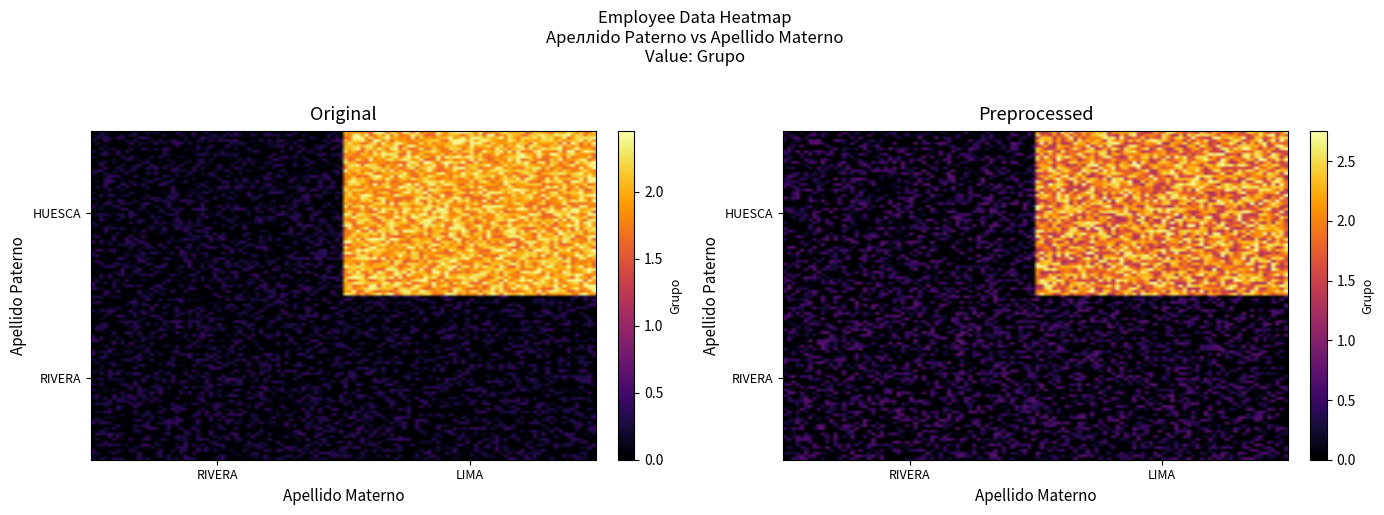

Which series has the largest total across all categories?

HUESCA